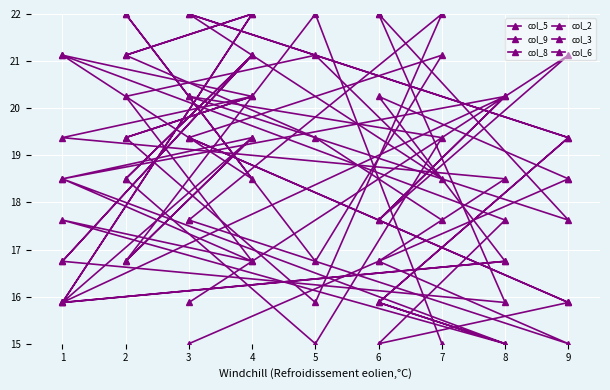

Does the chart display data point markers on the line(s)?

Yes